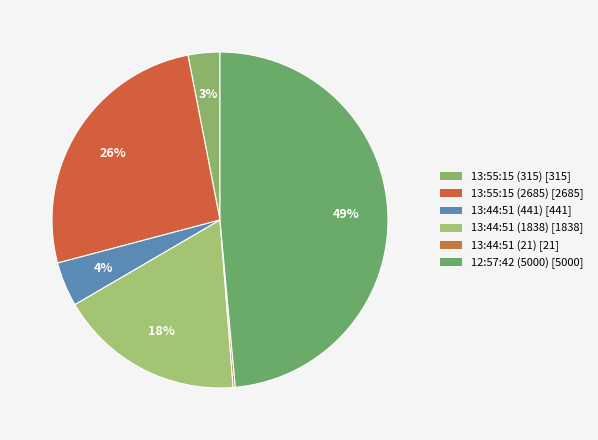

What percentage is the 13:44:51 (1838) slice, to the nearest percent?

18%